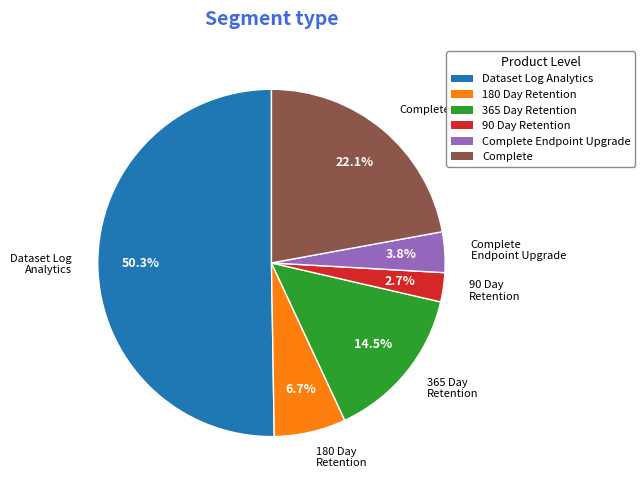

Count the number of slices in the pie.

6